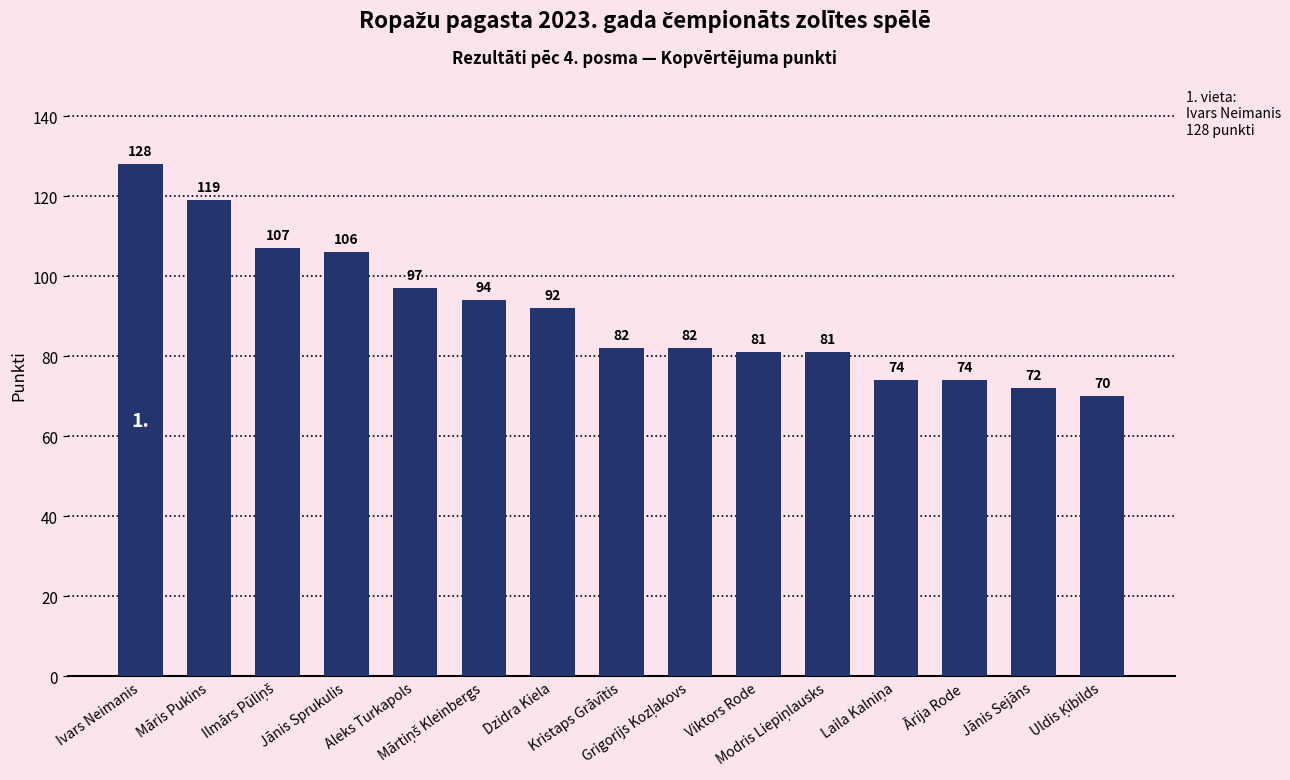

Which label corresponds to the largest value in the chart?

Ivars Neimanis